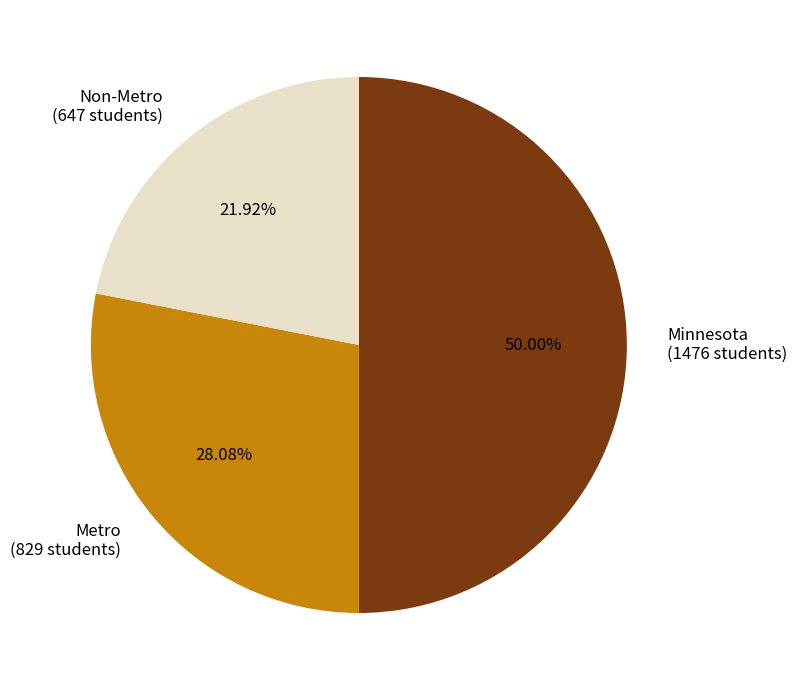

How many slices are in this pie chart?

3